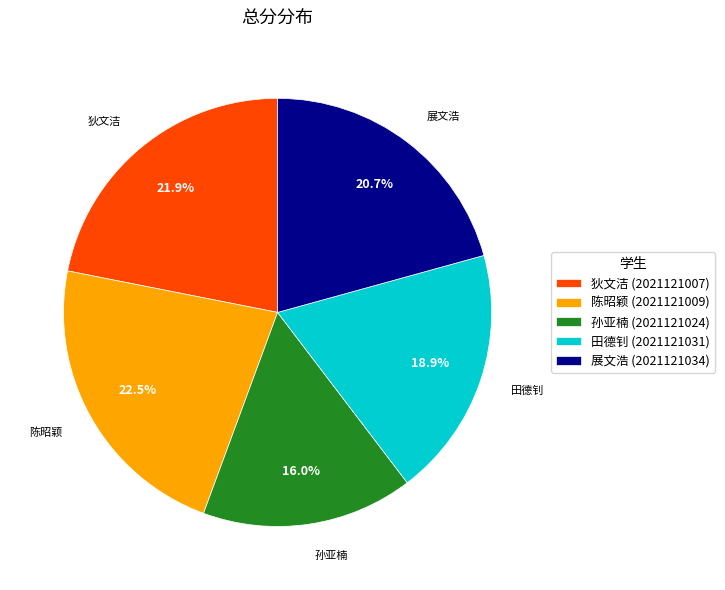

What is the ratio of the value at 田德钊 (2021121031) to the value at 展文浩 (2021121034)?

0.9